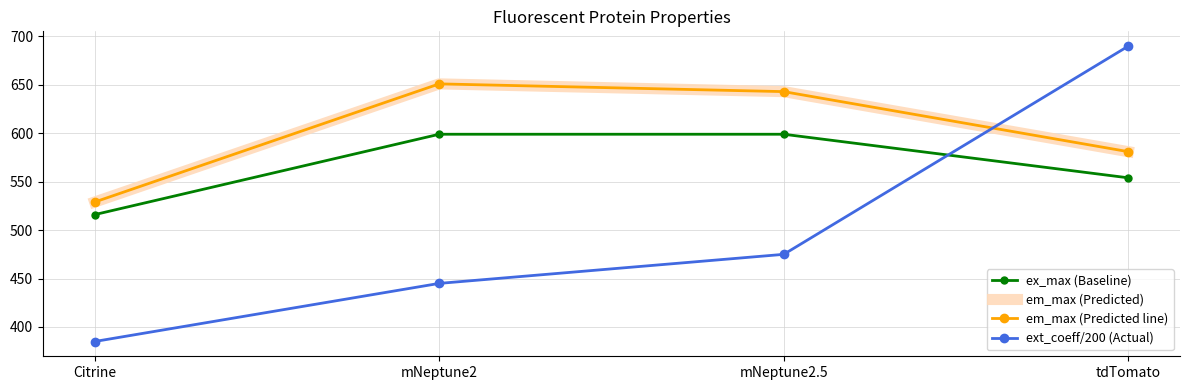

Which series changed the most between mNeptune2 and mNeptune2.5?

ext_coeff/200 (Actual)